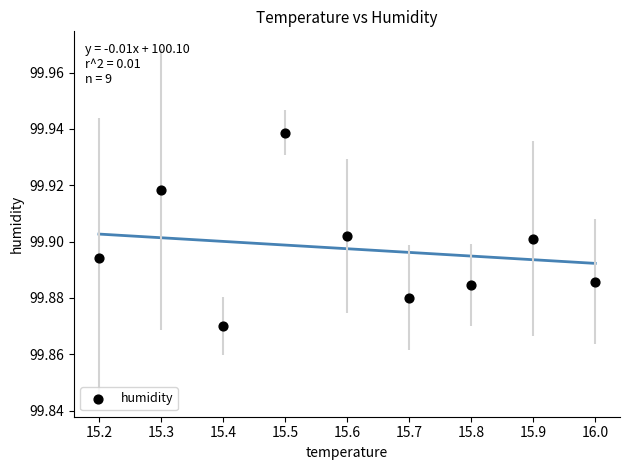

What is the average X value?

15.6